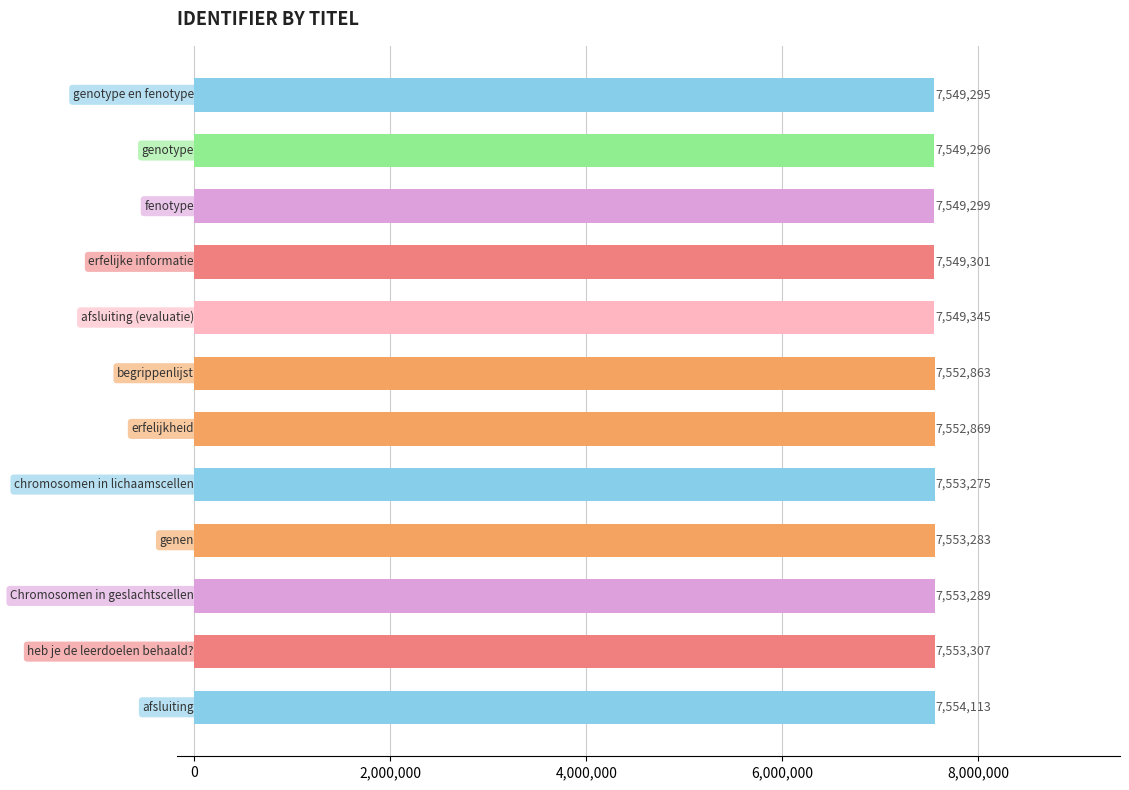

Reading bottom to top, list all the values displayed in this chart.

7554113	7553307	7553289	7553283	7553275	7552869	7552863	7549345	7549301	7549299	7549296	7549295